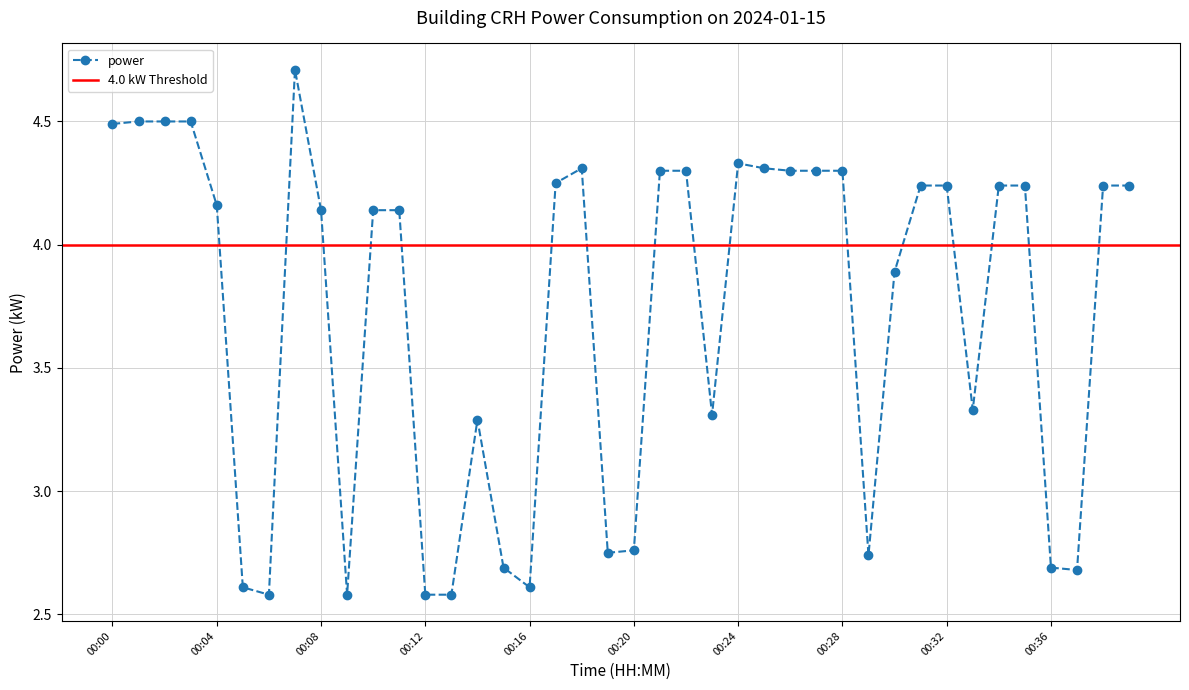

What is the value of the 34th point from the left?

3.3